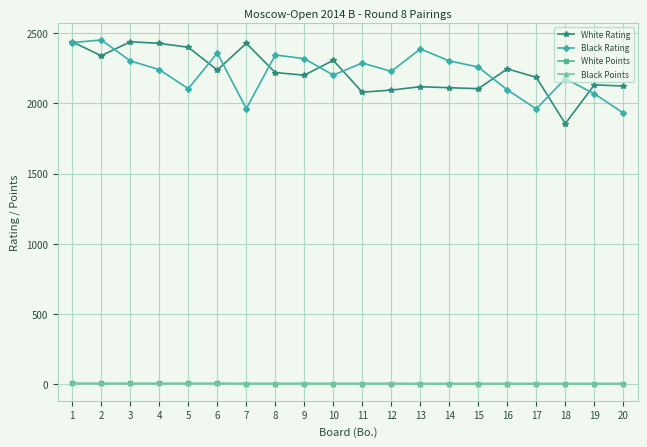

True or false: White Rating has more than 2 points higher than both neighbors.

True